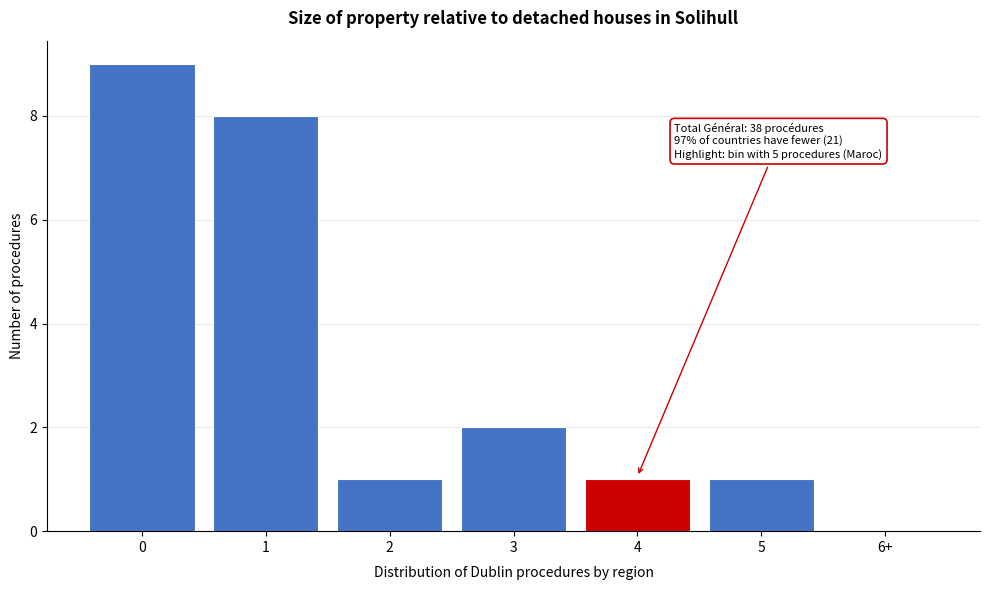

Reading right to left, extract all data points from this chart.

6+=0	5=1	4=1	3=2	2=1	1=8	0=9